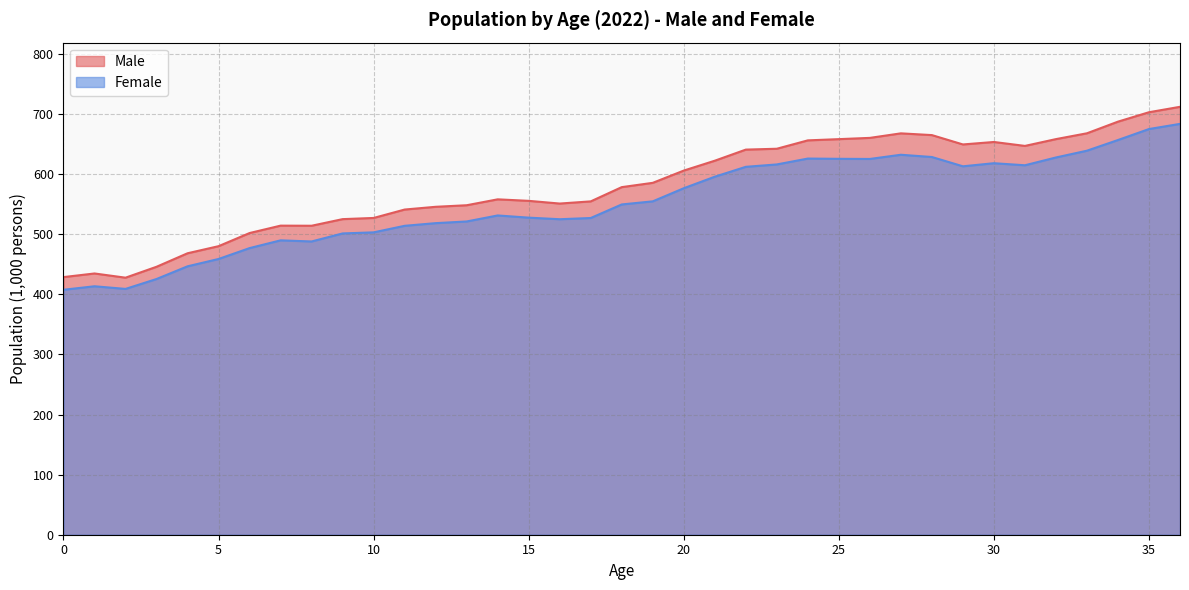

True or false: Female and Male intersect in this chart.

False